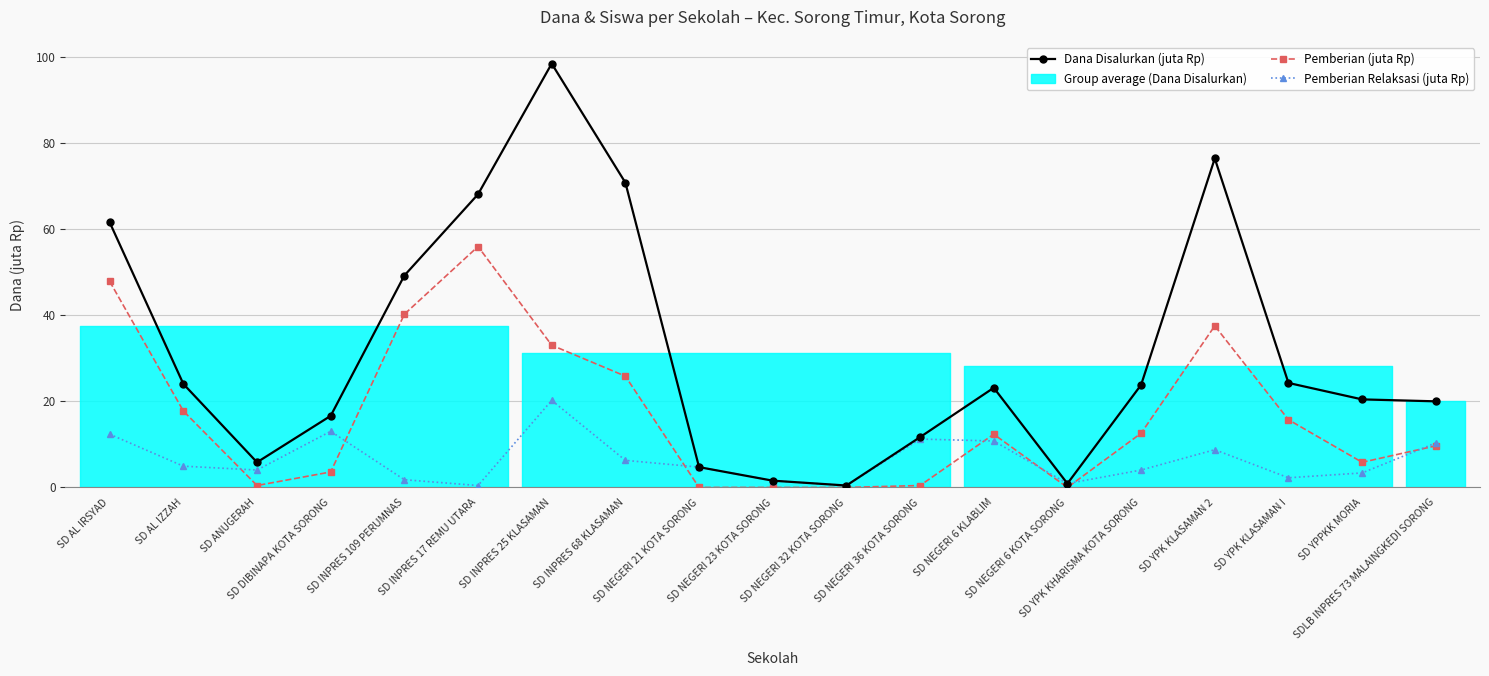

List the labels in order of Dana Disalurkan (juta Rp) value, largest first.

SD INPRES 25 KLASAMAN, SD YPK KLASAMAN 2, SD INPRES 68 KLASAMAN, SD INPRES 17 REMU UTARA, SD AL IRSYAD, SD INPRES 109 PERUMNAS, SD YPK KLASAMAN I, SD AL IZZAH, SD YPK KHARISMA KOTA SORONG, SD NEGERI 6 KLABLIM, SD YPPKK MORIA, SDLB INPRES 73 MALAINGKEDI SORONG, SD DIBINAPA KOTA SORONG, SD NEGERI 36 KOTA SORONG, SD ANUGERAH, SD NEGERI 21 KOTA SORONG, SD NEGERI 23 KOTA SORONG, SD NEGERI 6 KOTA SORONG, SD NEGERI 32 KOTA SORONG